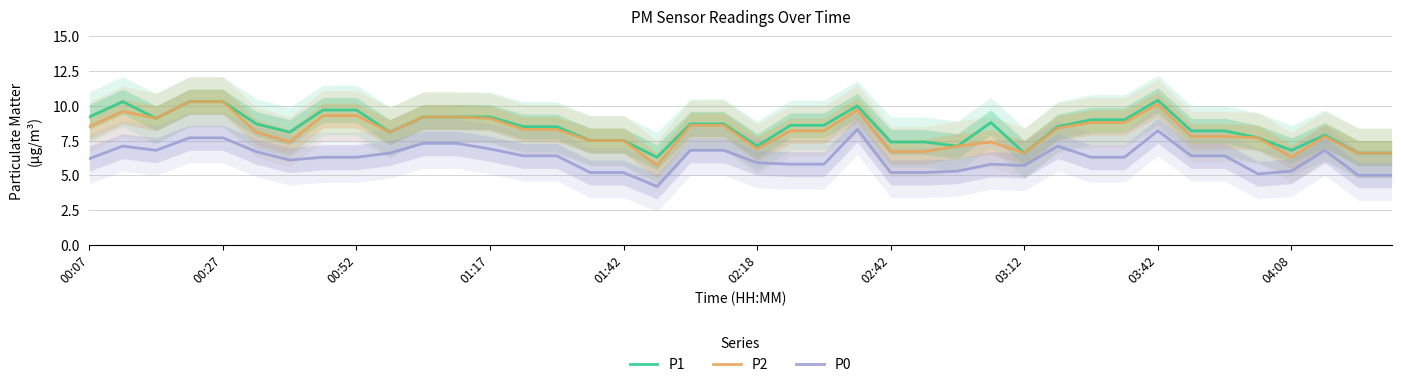

Is this an area chart (filled region under the line)?

No